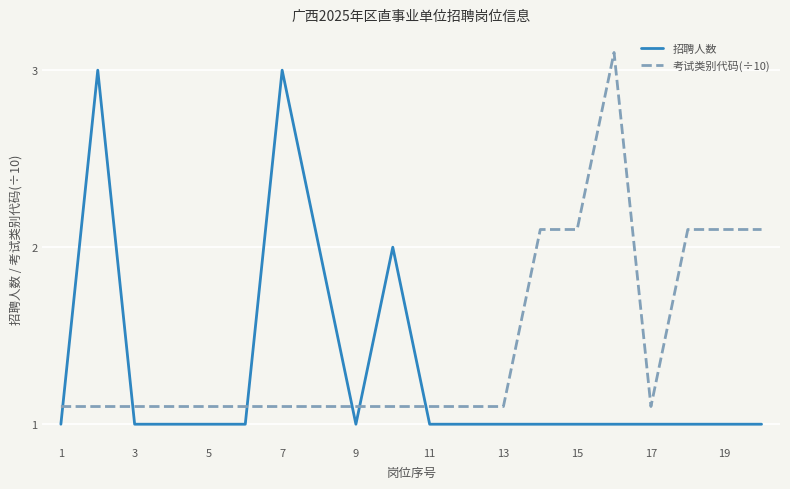

What is the lowest value of the 招聘人数 series?

1.0